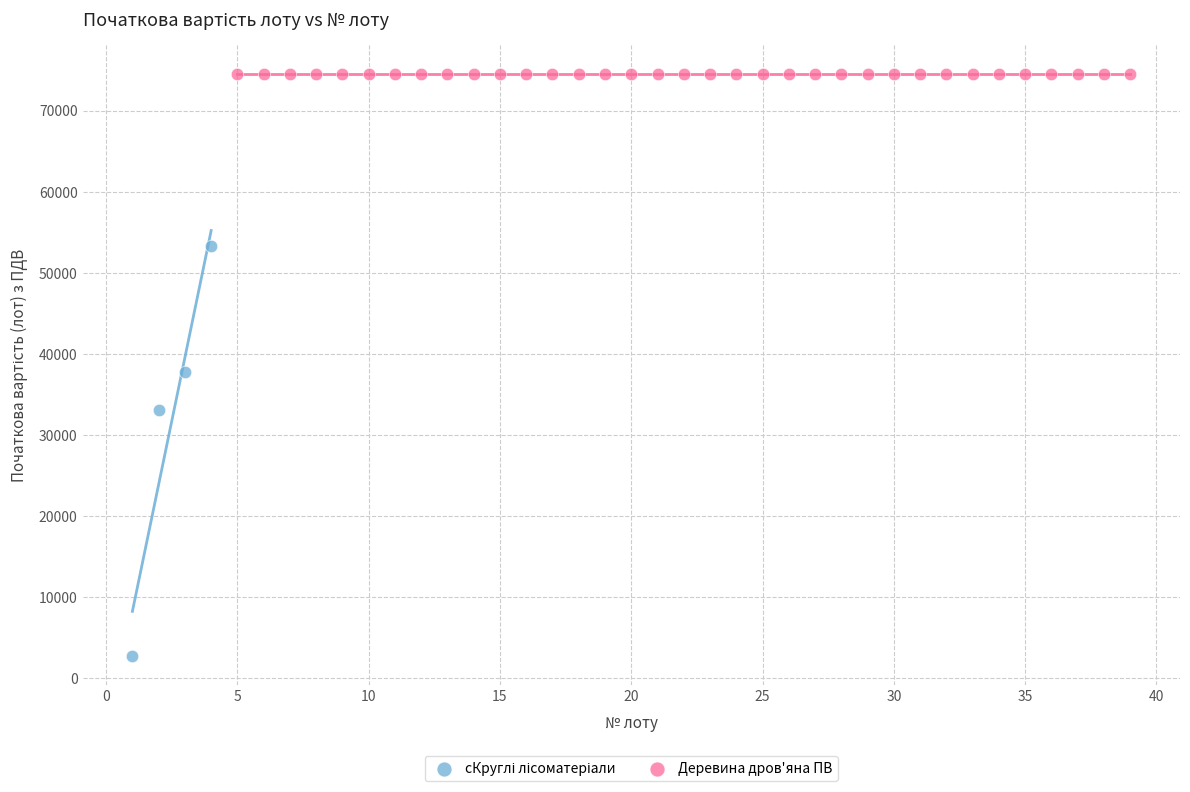

Which series contains the highest Y value?

Деревина дров'яна ПВ